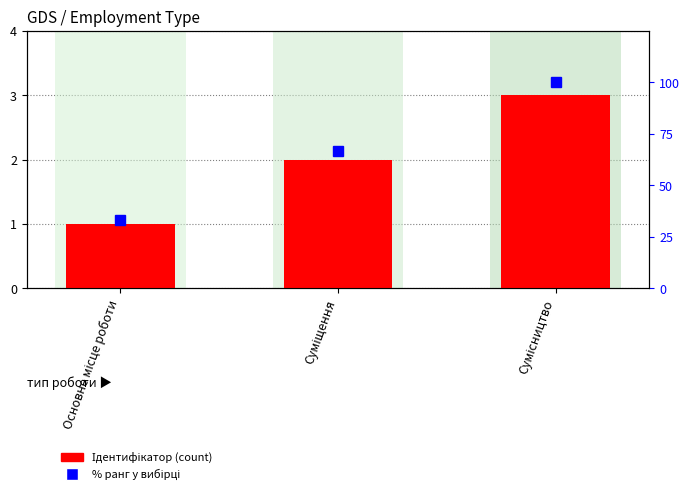

How many data points does each series have?

3